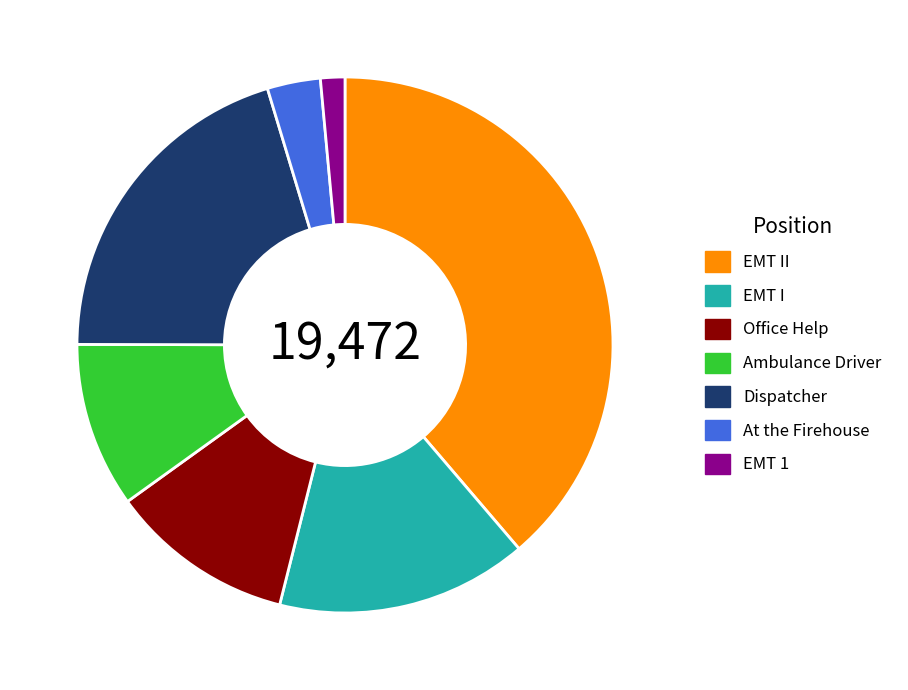

True or false: EMT I accounts for 25% of the total.

False